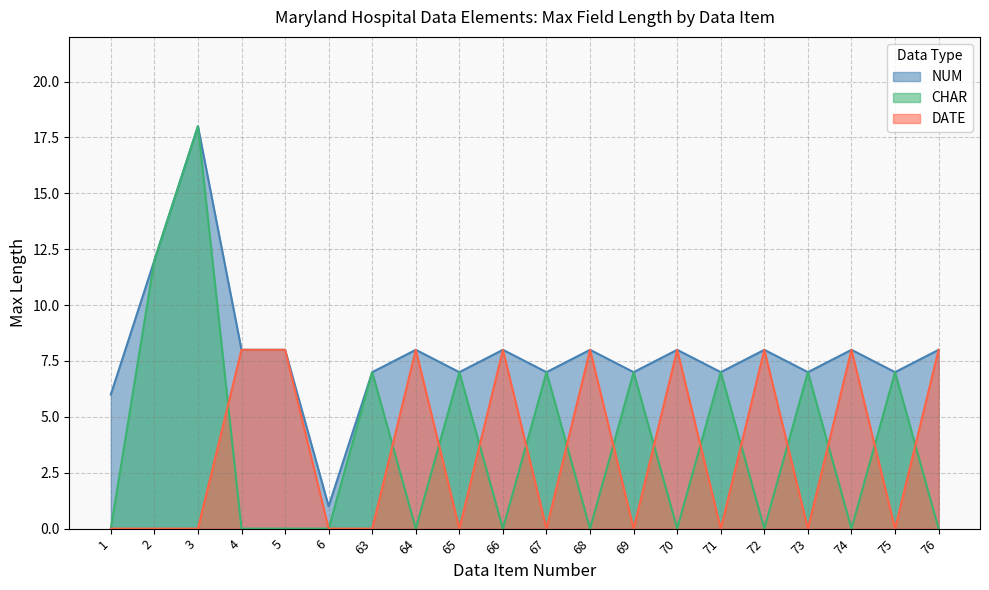

Which series has the largest total across all categories?

NUM